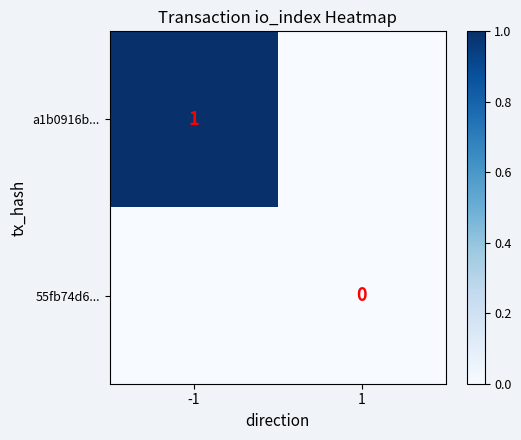

The a1b0916b... series shows 0 at -1. True or false?

False